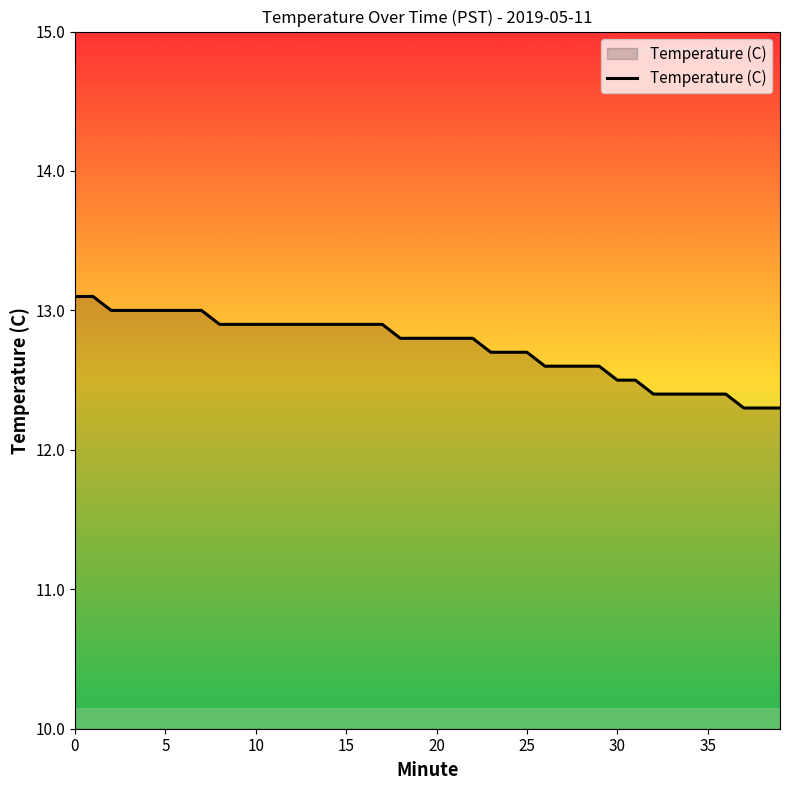

What is the greatest value displayed?

13.1